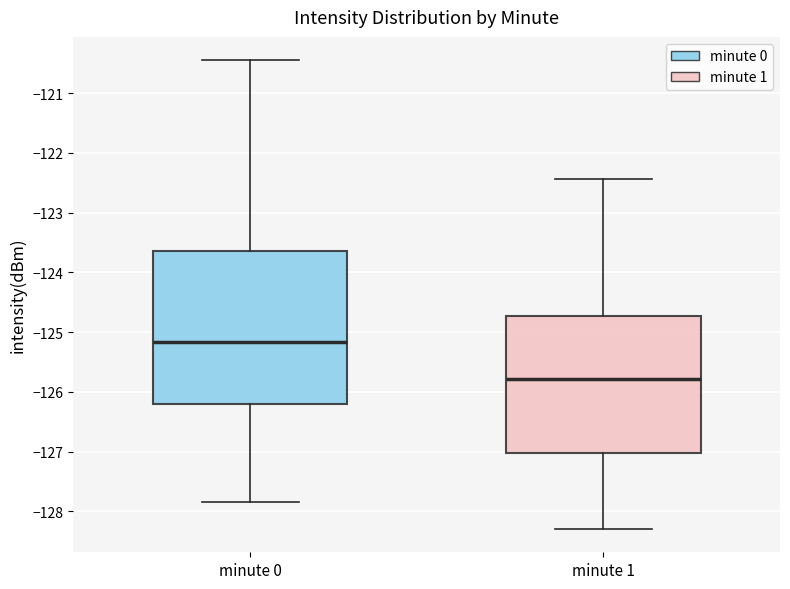

Which box has the lowest median line?

minute 1